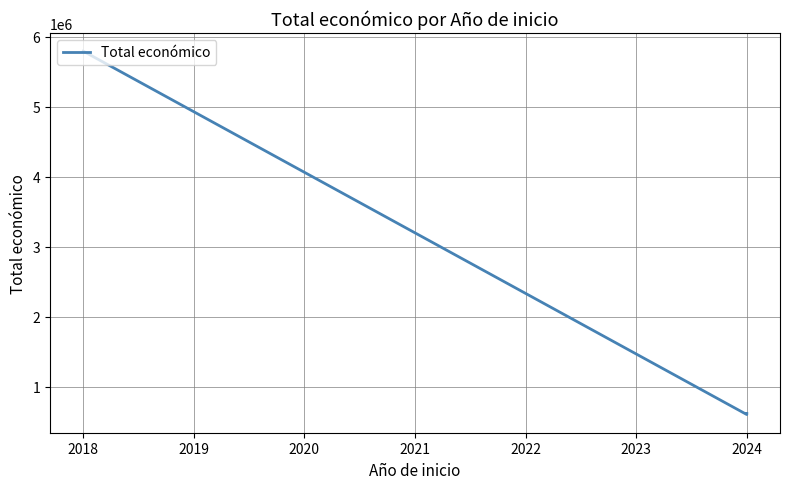

How many series are shown in this chart?

1